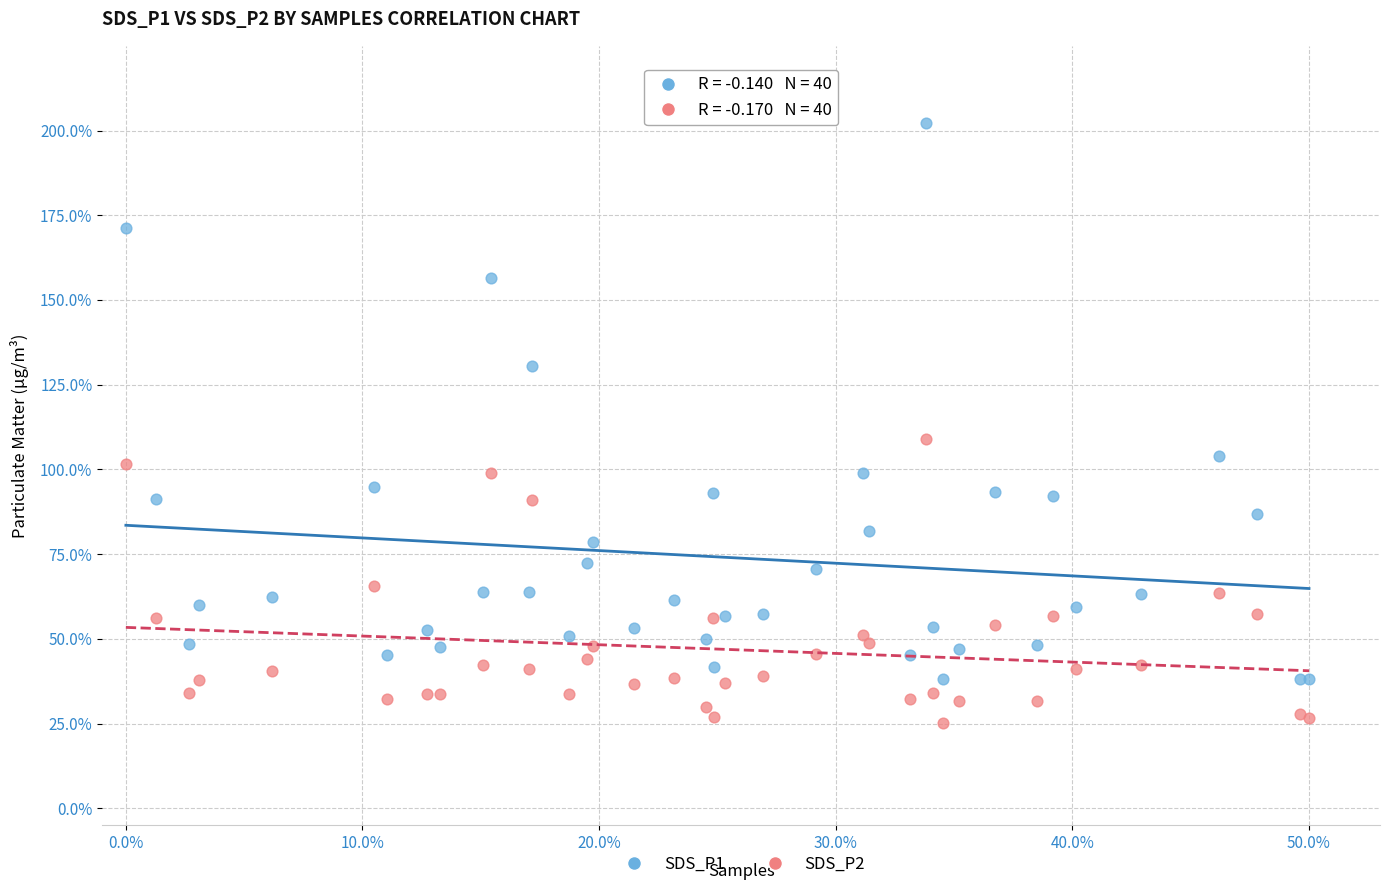

What is the X range (max minus min) for the scatter plot?

50.0